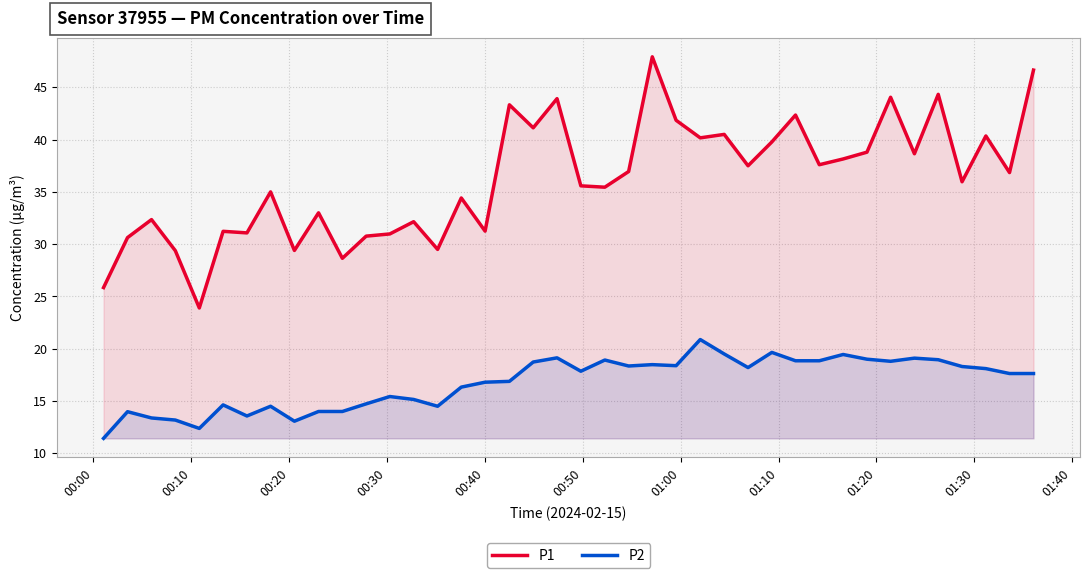

What is the highest value of the P1 series?

47.9